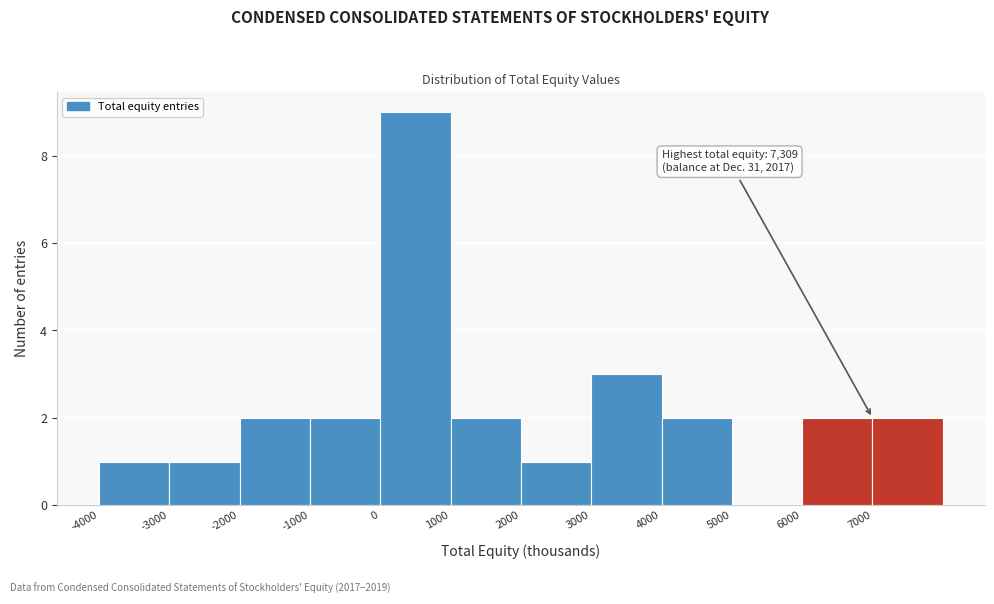

Which range on the x-axis has the tallest bar?

0 to 1000